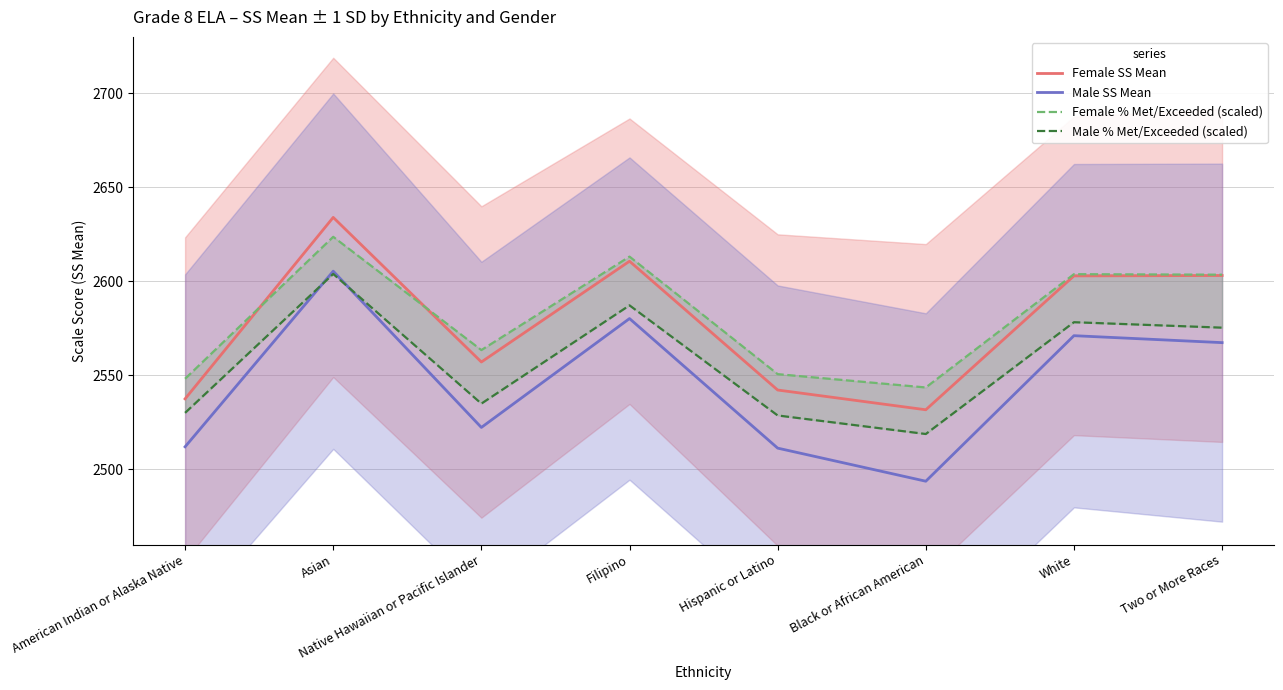

What is the label of the 3rd point from the right?

Black or African American